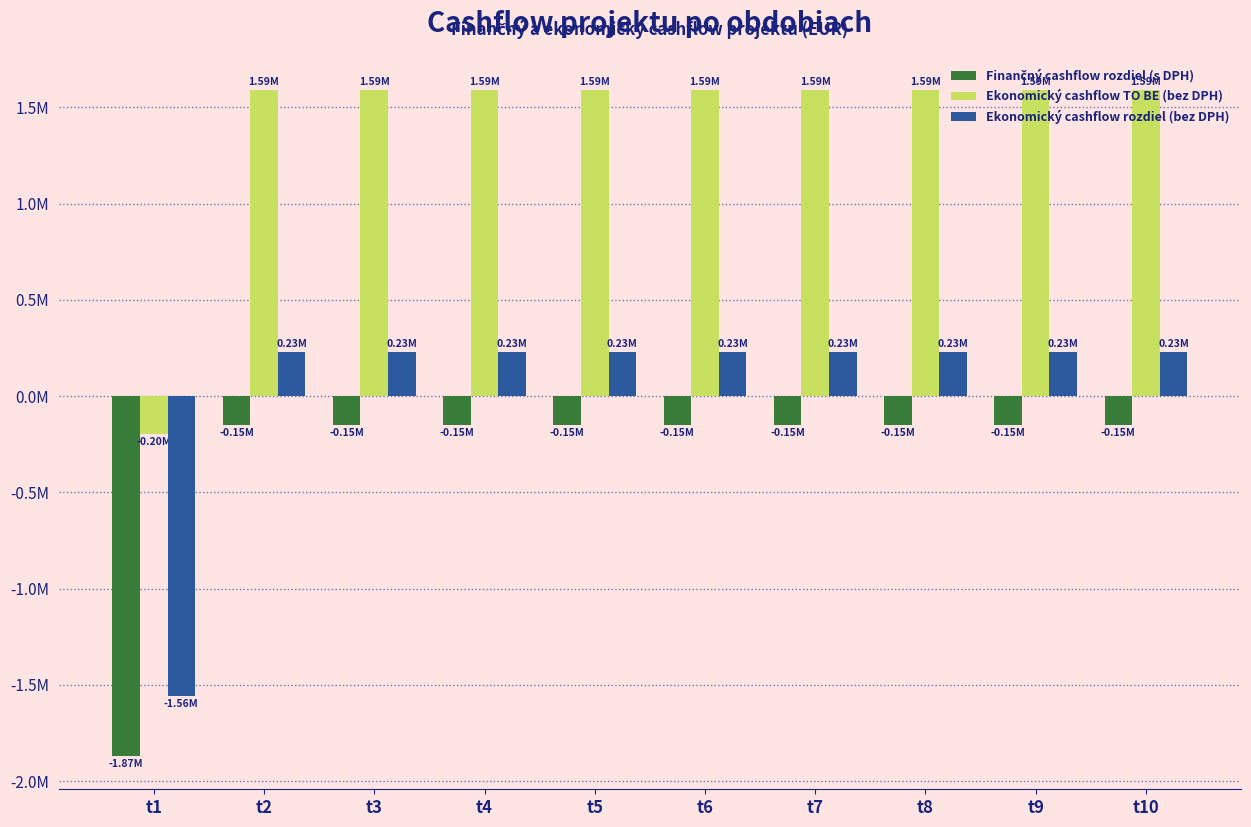

Reading left to right, what are all the values shown in this chart?

Finančný cashflow rozdiel (s DPH): t1=-1869987.2	t2=-150835.2	t3=-150835.2	t4=-150835.2	t5=-150835.2	t6=-150835.2	t7=-150835.2	t8=-150835.2	t9=-150835.2	t10=-150835.2
Ekonomický cashflow TO BE (bez DPH): t1=-196745.8	t2=1588658.0	t3=1588658.0	t4=1588658.0	t5=1588658.0	t6=1588658.0	t7=1588658.0	t8=1588658.0	t9=1588658.0	t10=1588658.0
Ekonomický cashflow rozdiel (bez DPH): t1=-1558322.7	t2=227081.2	t3=227081.2	t4=227081.2	t5=227081.2	t6=227081.2	t7=227081.2	t8=227081.2	t9=227081.2	t10=227081.2